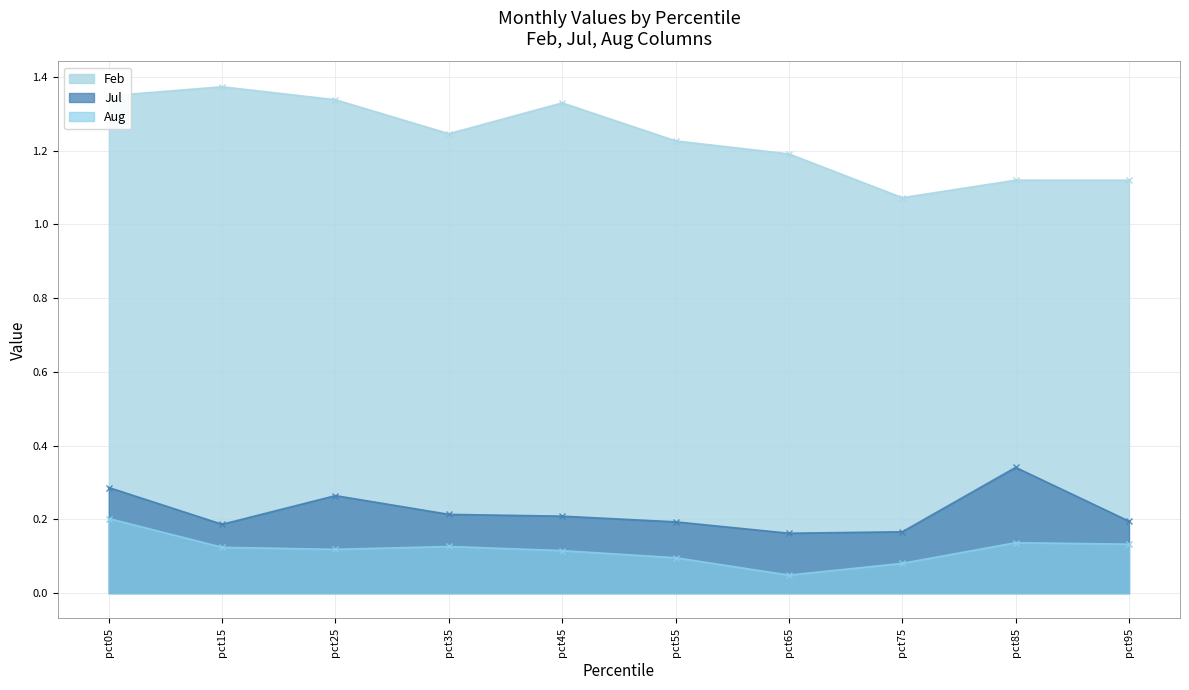

What is the difference between the maximum and minimum values in the Feb series?

0.3